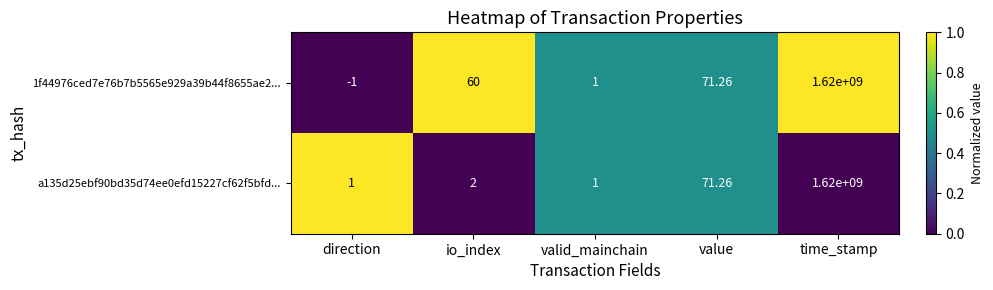

Rank the series by their average value, from lowest to highest.

a135d25ebf90bd35d74ee0efd15227cf62f5bfd..., 1f44976ced7e76b7b5565e929a39b44f8655ae2...